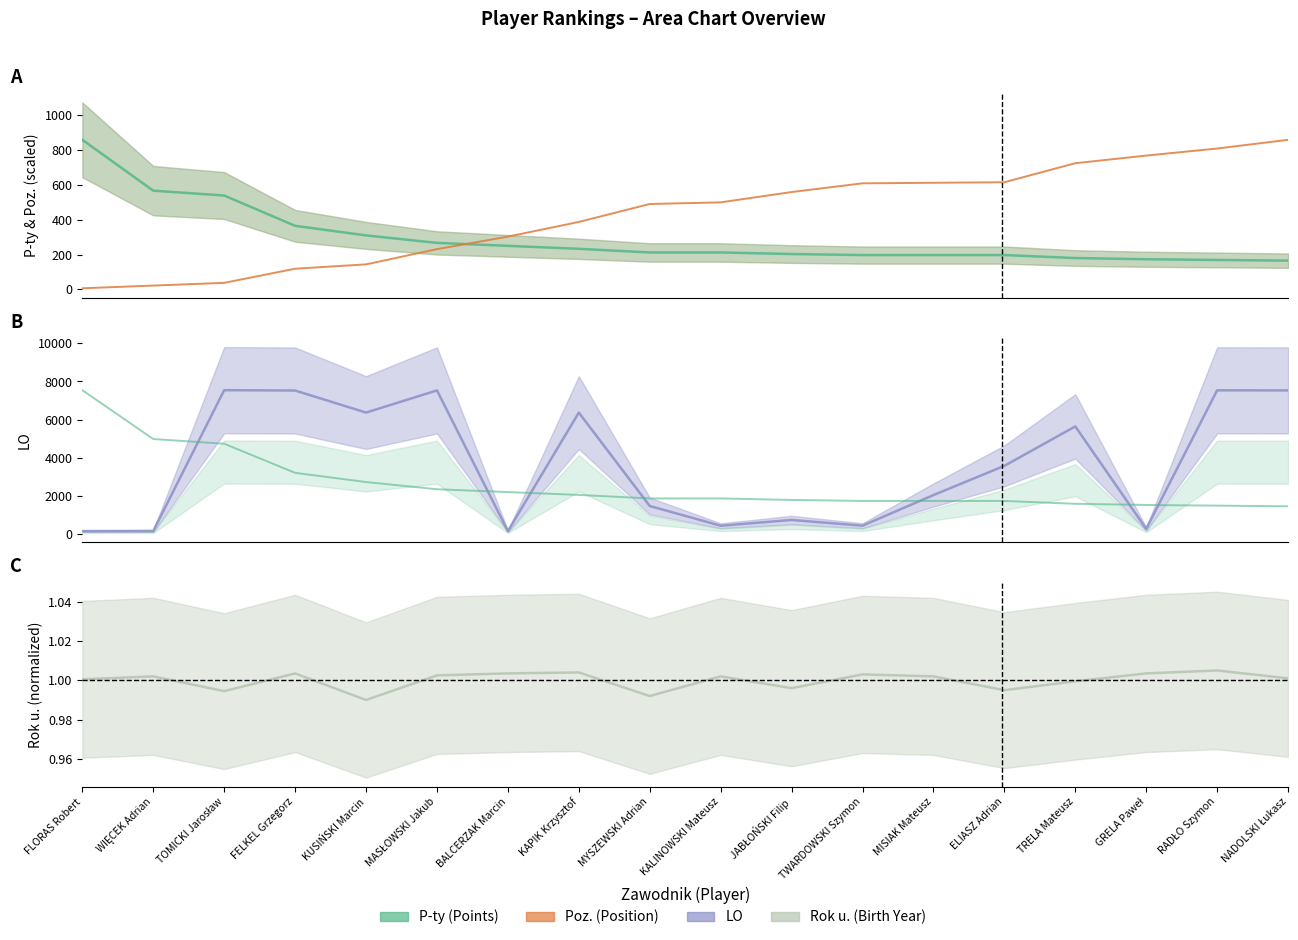

The value of P-ty (LO panel) at MISIAK Mateusz is 1729.7. True or false?

True